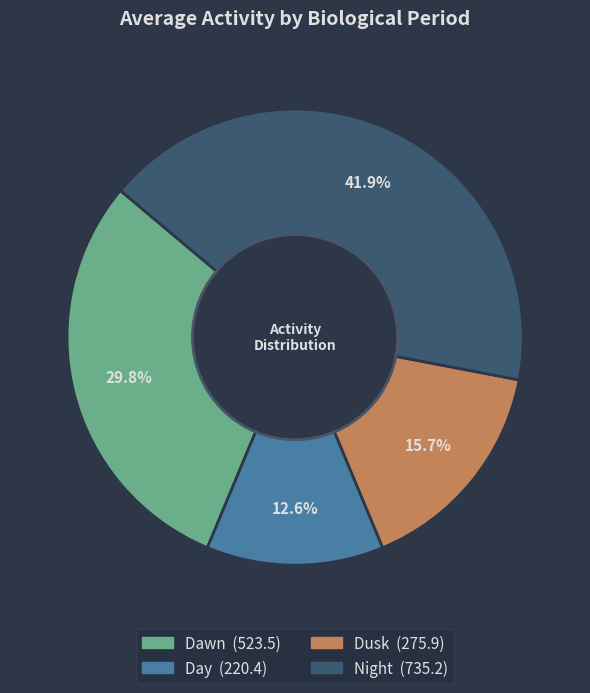

To the nearest percent, what is the average slice percentage?

25%